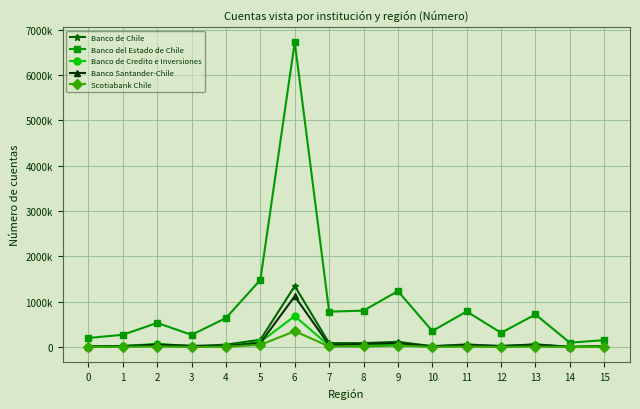

How many interior local peaks does the Scotiabank Chile series have?

5